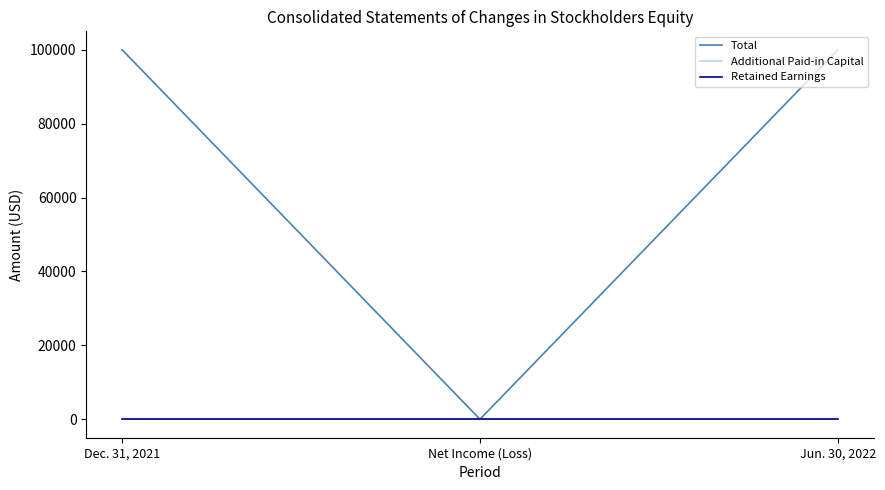

The value of Total at Net Income (Loss) is 58491. True or false?

False